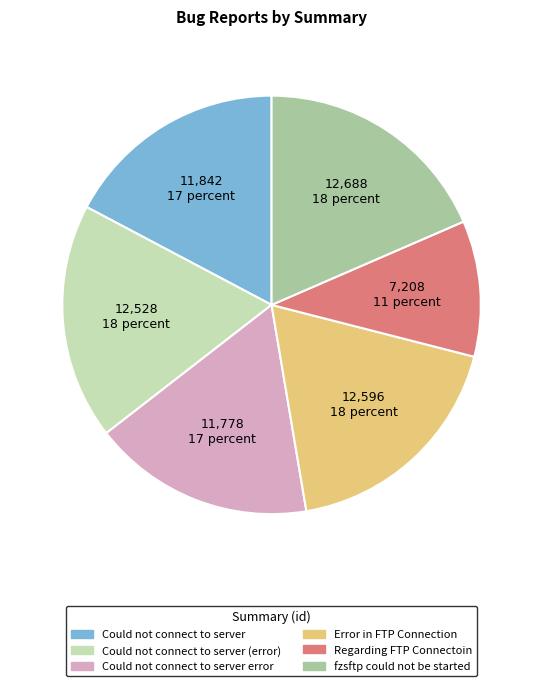

Count the number of slices in the pie.

6